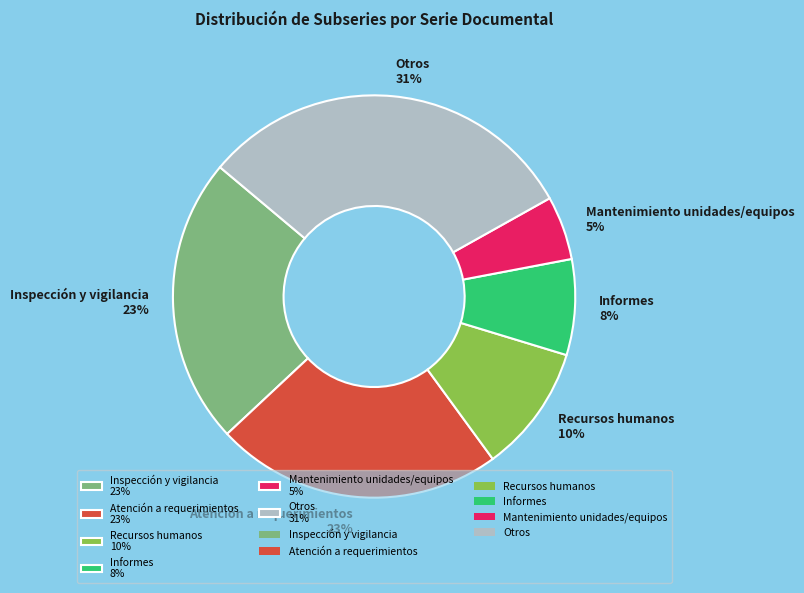

Does any single category account for the majority?

No